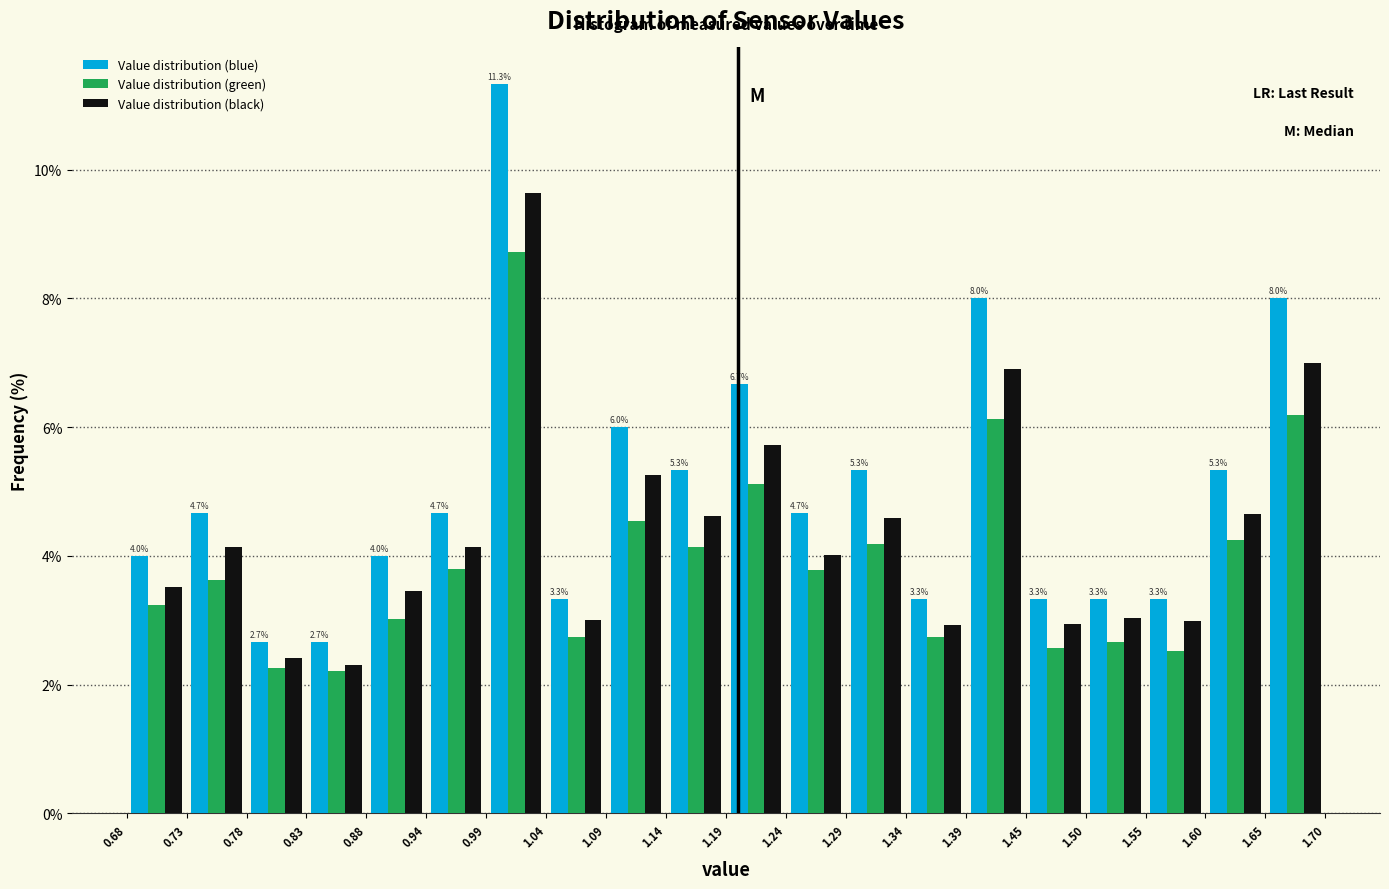

In the Value distribution (blue) series, which range on the x-axis has the tallest bar?

0.99 to 1.04